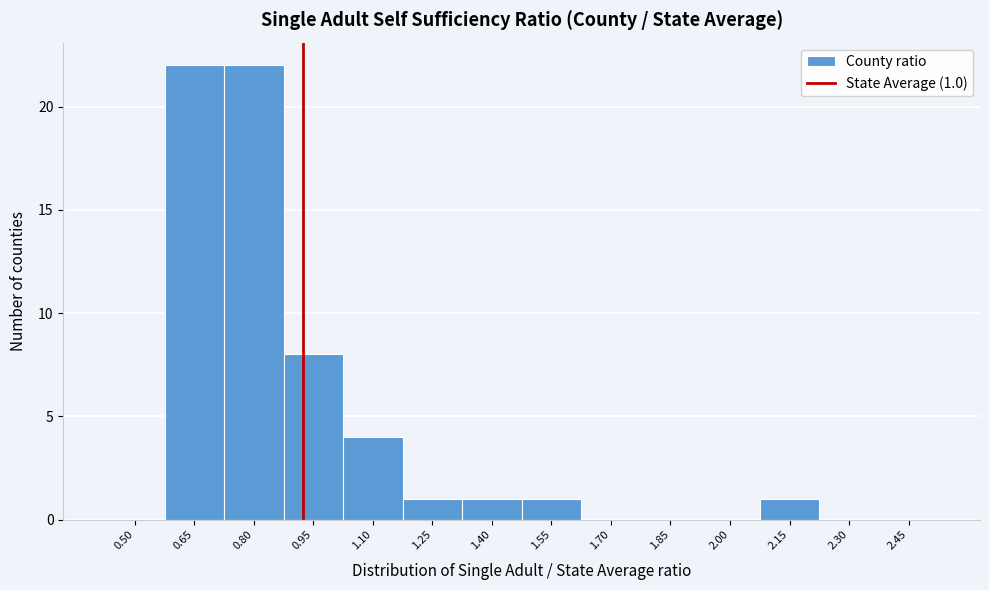

Reading right to left, list all the values displayed in this chart.

2.45=0	2.30=0	2.15=1	2.00=0	1.85=0	1.70=0	1.55=1	1.40=1	1.25=1	1.10=4	0.95=8	0.80=22	0.65=22	0.50=0